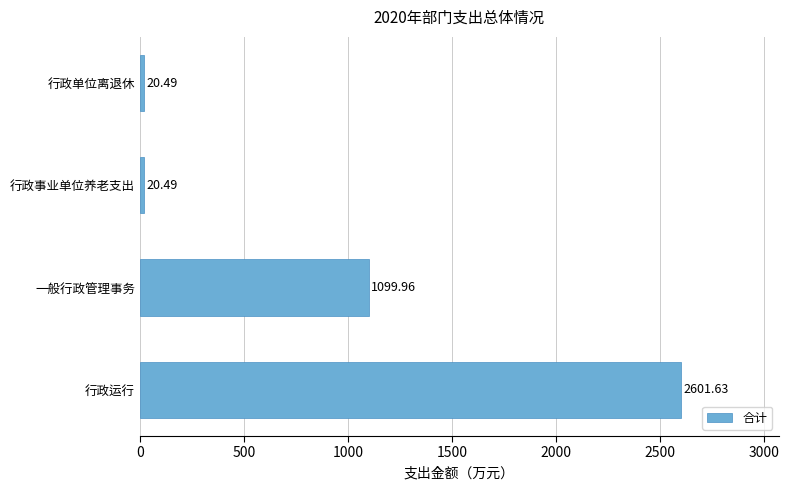

Where is the data nearest to the value 1311?

一般行政管理事务